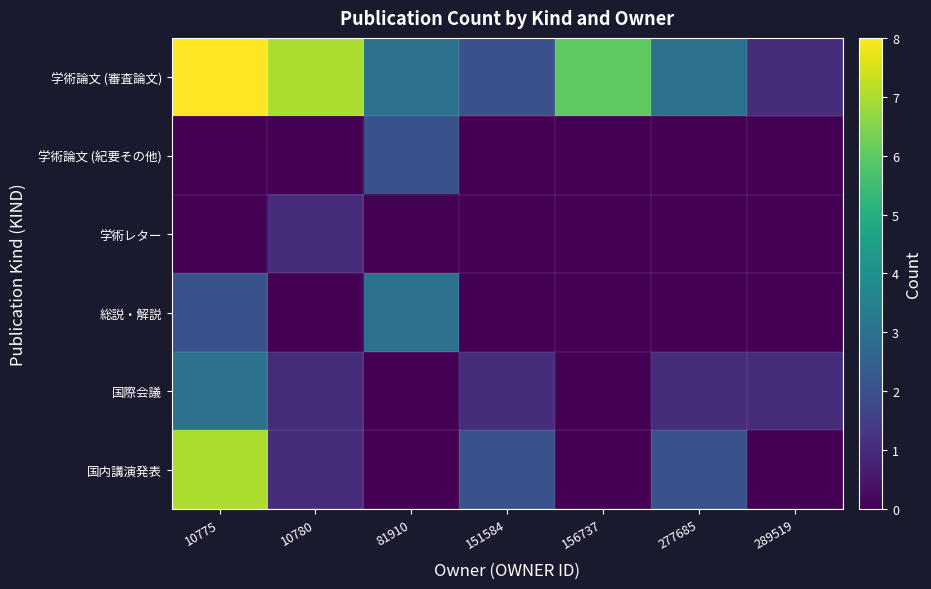

How many categories are shown in the chart?

7